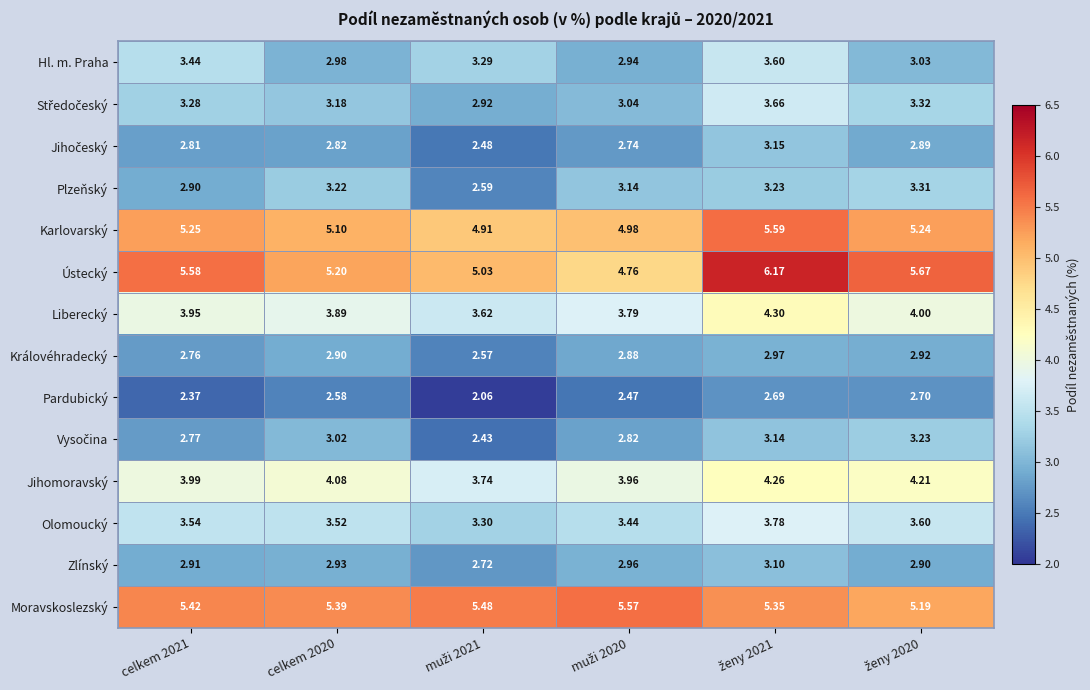

Which series has the largest total across all categories?

Ústecký